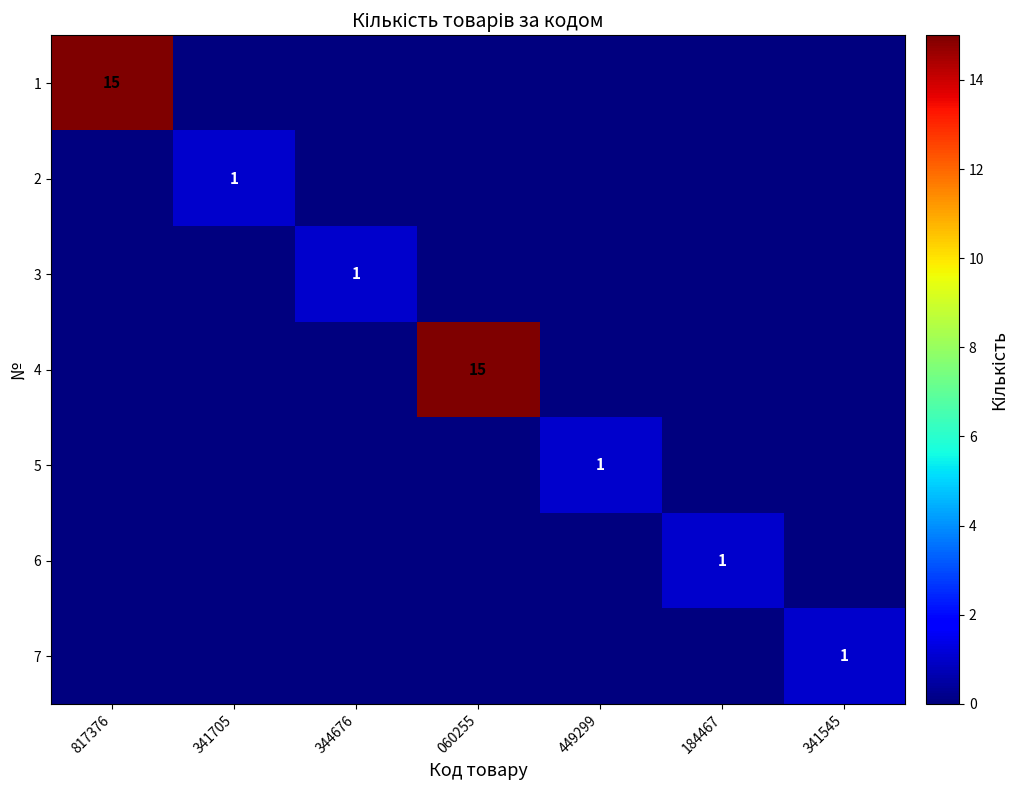

Rank the series by their maximum value, from highest to lowest.

1, 4, 2, 3, 5, 6, 7